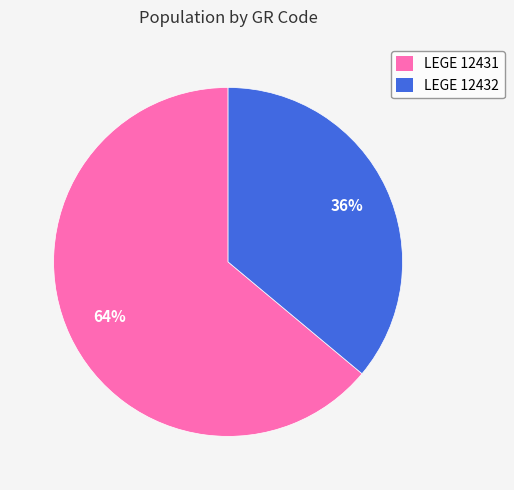

Is LEGE 12432 the majority of the pie?

No